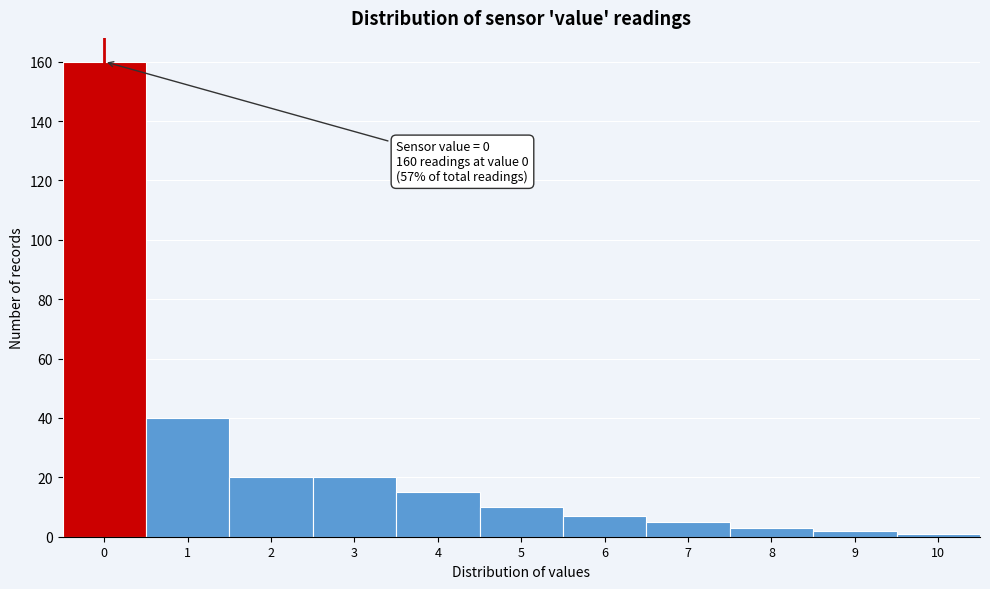

Reading left to right, what are all the values shown in this chart?

160	40	20	20	15	10	7	5	3	2	1